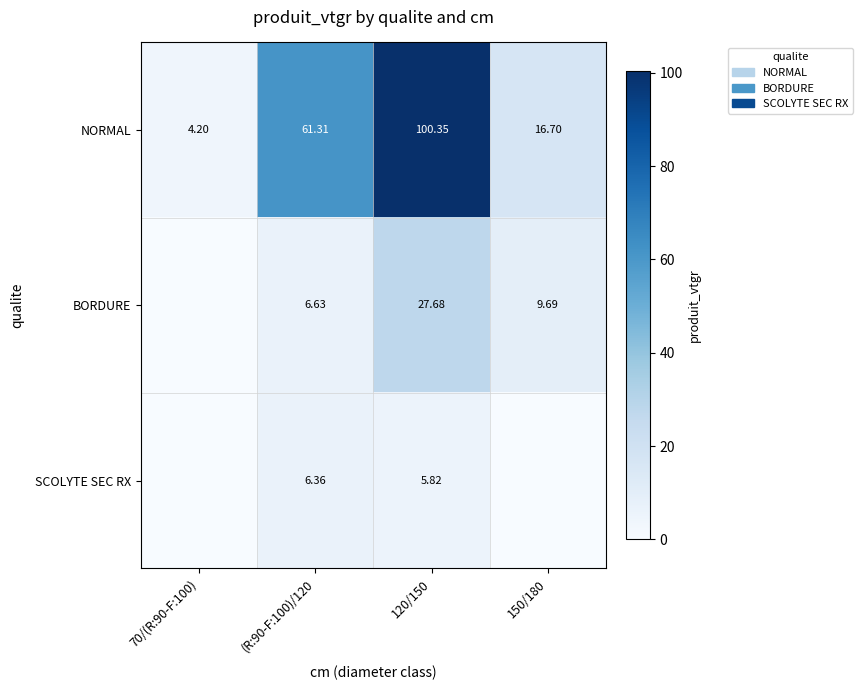

Is the value of BORDURE at (R:90-F:100)/120 greater than the value of NORMAL at 70/(R:90-F:100)?

Yes